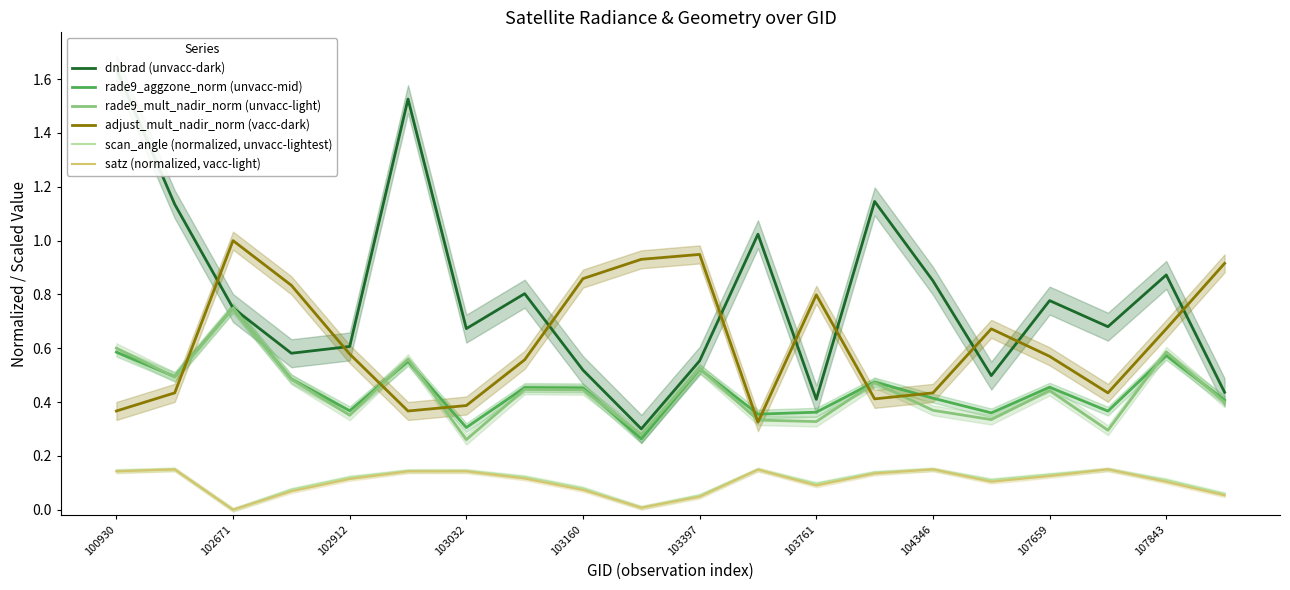

Reading right to left, list all the values displayed in this chart.

dnbrad (unvacc-dark): 0.4	0.9	0.7	0.8	0.5	0.9	1.1	0.4	1.0	0.6	0.3	0.5	0.8	0.7	1.5	0.6	0.6	0.7	1.1	1.6
rade9_aggzone_norm (unvacc-mid): 0.4	0.6	0.4	0.5	0.4	0.4	0.5	0.4	0.4	0.5	0.3	0.5	0.5	0.3	0.6	0.4	0.5	0.7	0.5	0.6
rade9_mult_nadir_norm (unvacc-light): 0.4	0.6	0.3	0.4	0.3	0.4	0.5	0.3	0.3	0.5	0.3	0.4	0.4	0.3	0.6	0.4	0.5	0.7	0.5	0.6
adjust_mult_nadir_norm (vacc-dark): 0.9	0.7	0.4	0.6	0.7	0.4	0.4	0.8	0.3	0.9	0.9	0.9	0.6	0.4	0.4	0.6	0.8	1.0	0.4	0.4
scan_angle (normalized, unvacc-lightest): 0.1	0.1	0.1	0.1	0.1	0.1	0.1	0.1	0.1	0.1	0.0	0.1	0.1	0.1	0.1	0.1	0.1	0.0	0.1	0.1
satz (normalized, vacc-light): 0.1	0.1	0.1	0.1	0.1	0.1	0.1	0.1	0.1	0.0	0.0	0.1	0.1	0.1	0.1	0.1	0.1	0.0	0.1	0.1